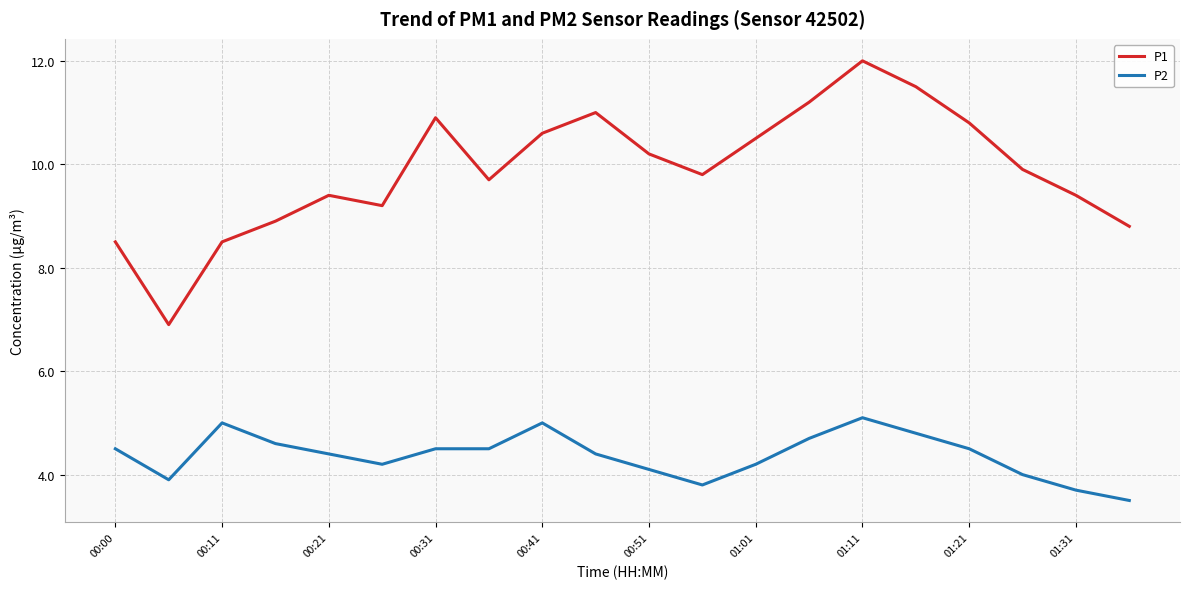

List the series in order of their overall mean, lowest first.

P2, P1